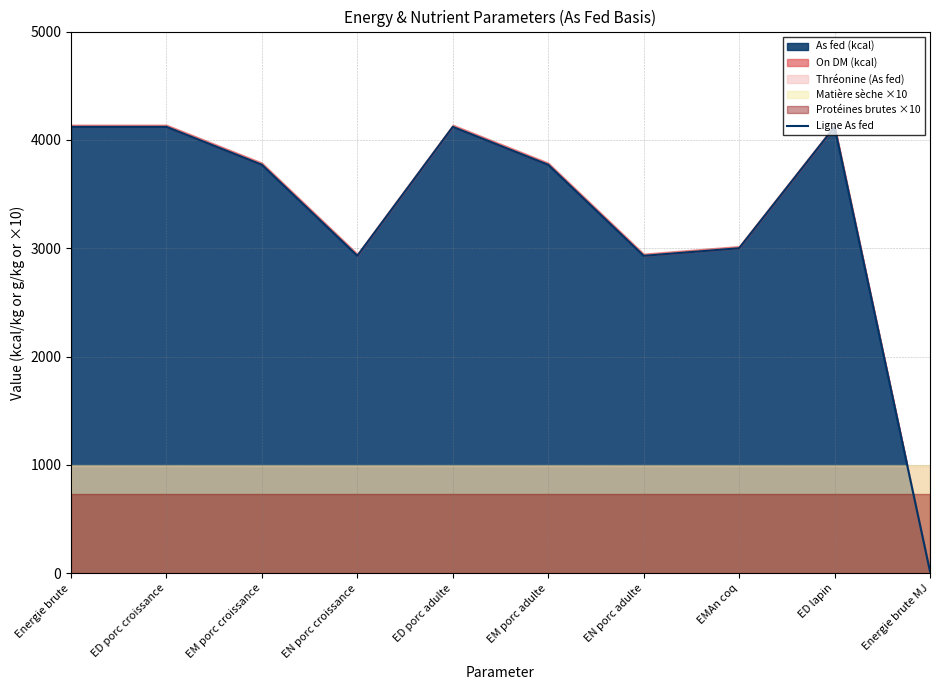

Rank the categories by value from lowest to highest.

Energie brute MJ, EN porc croissance, EN porc adulte, EMAn coq, EM porc croissance, EM porc adulte, Energie brute, ED porc croissance, ED porc adulte, ED lapin